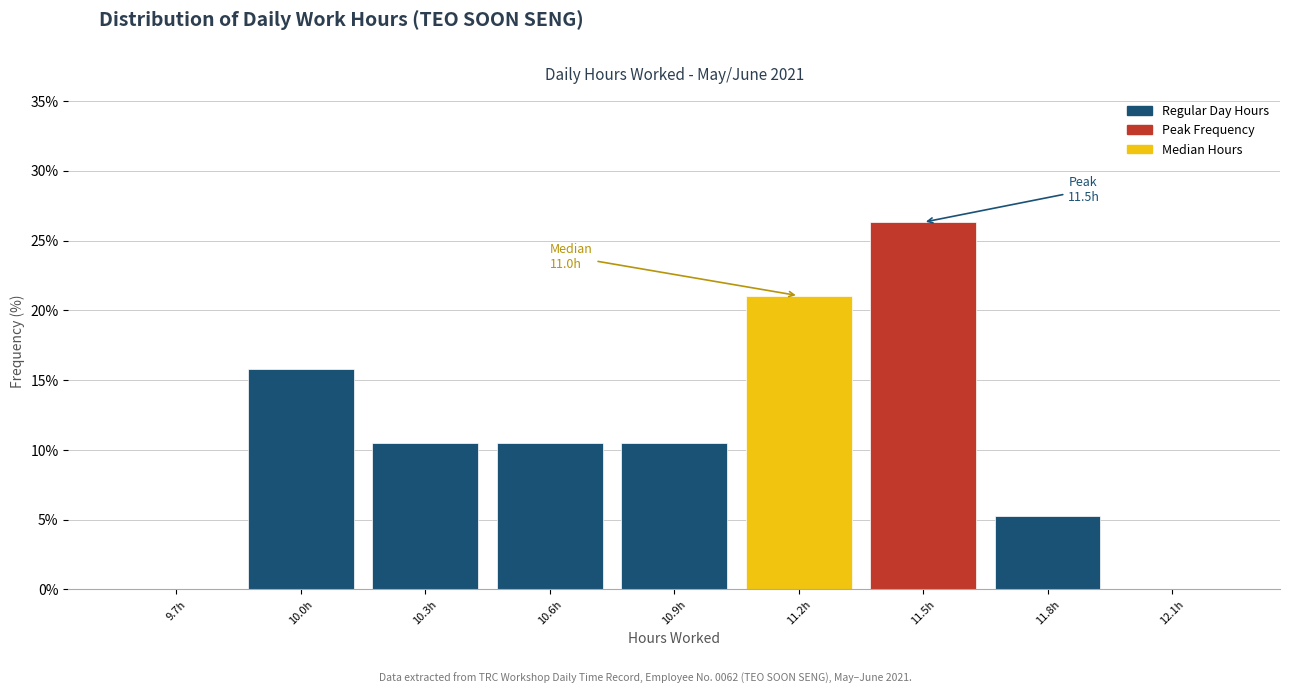

Reading left to right, list all the values displayed in this chart.

9.7h=0.0	10.0h=15.8	10.3h=10.5	10.6h=10.5	10.9h=10.5	11.2h=21.1	11.5h=26.3	11.8h=5.3	12.1h=0.0